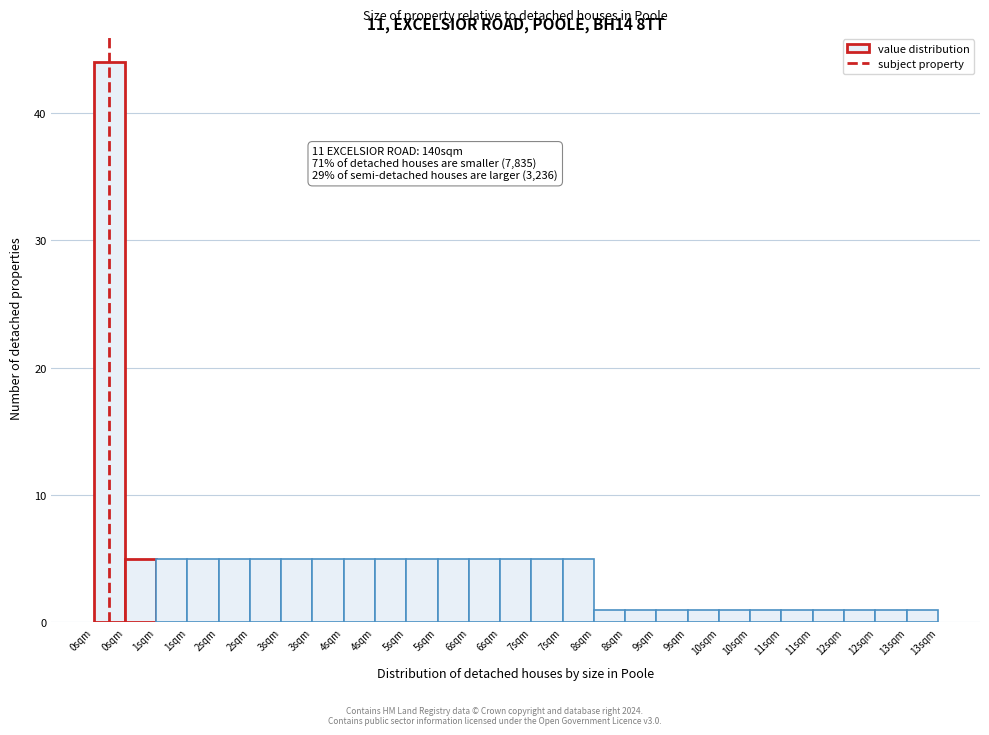

How many bars are there in total?

27